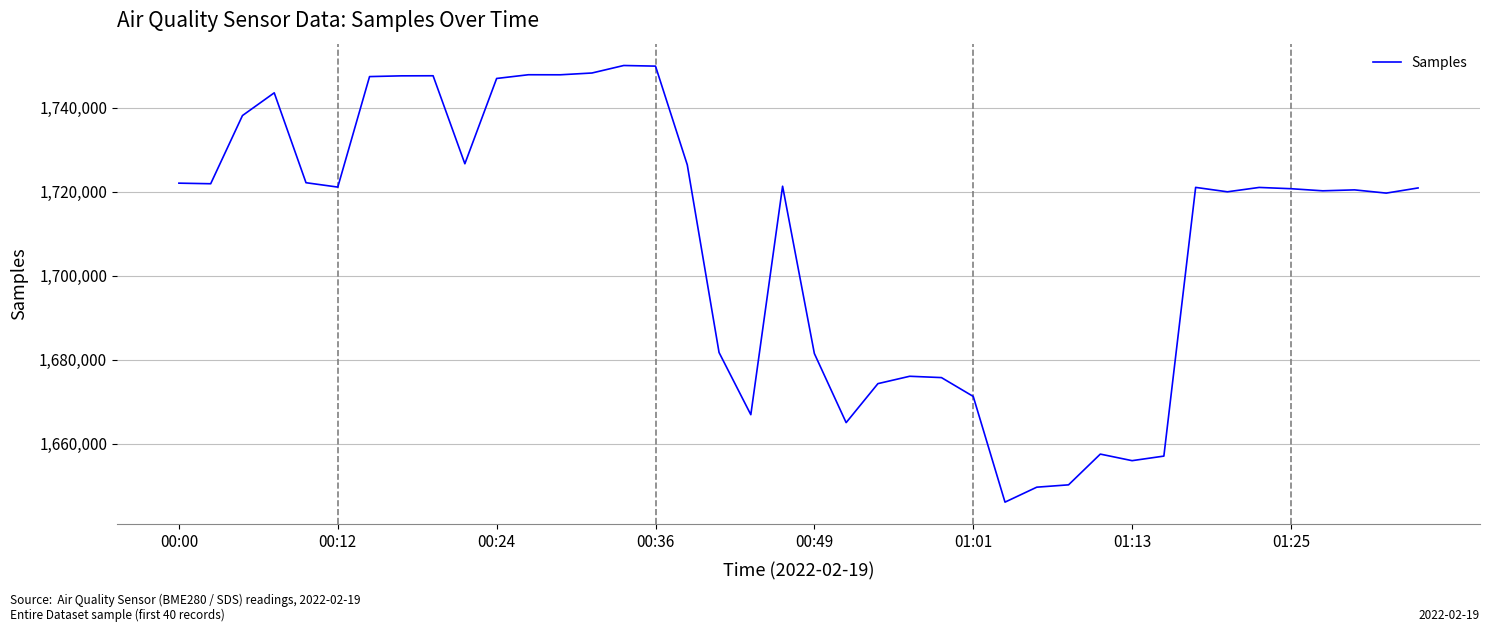

What is the greatest value displayed?

1750035